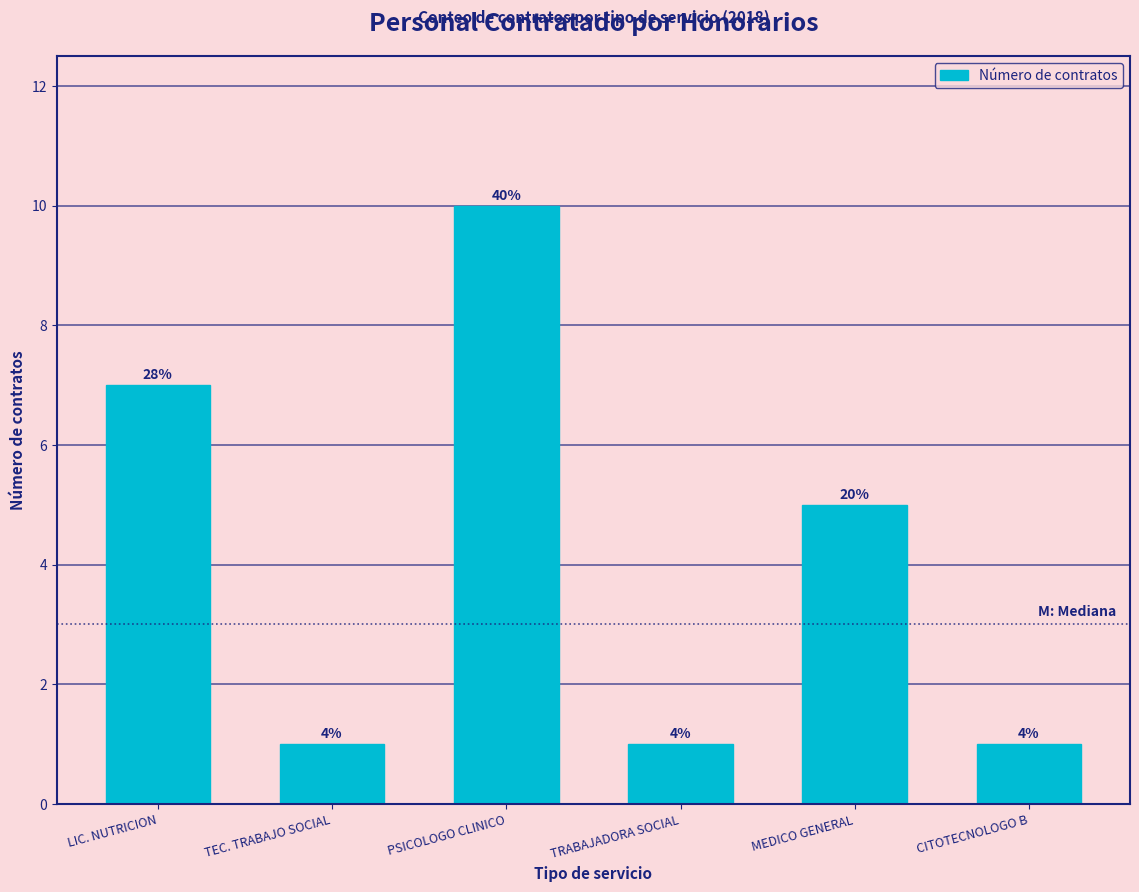

What is the sum of the values at MEDICO GENERAL and TEC. TRABAJO SOCIAL?

6